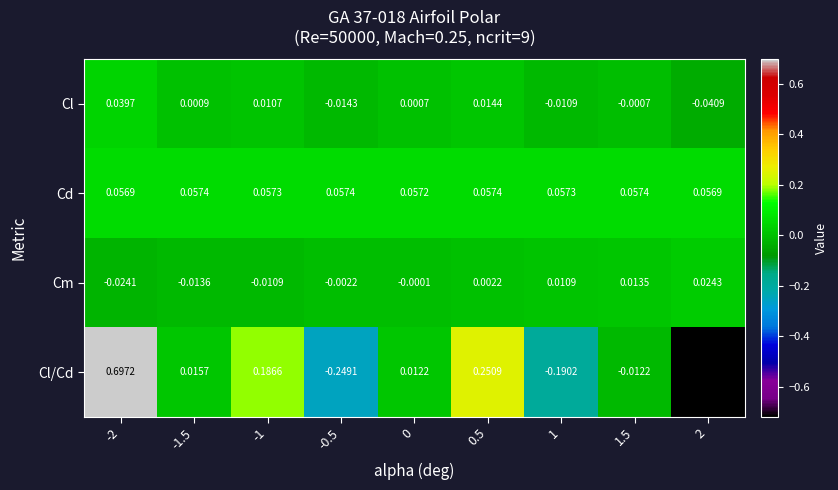

How many series are shown in this chart?

4